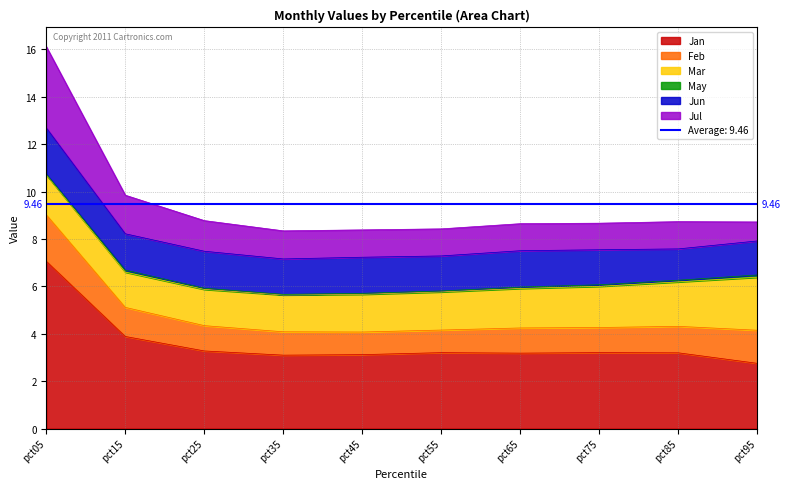

What is the spread (max minus min) of values at pct85?

3.1